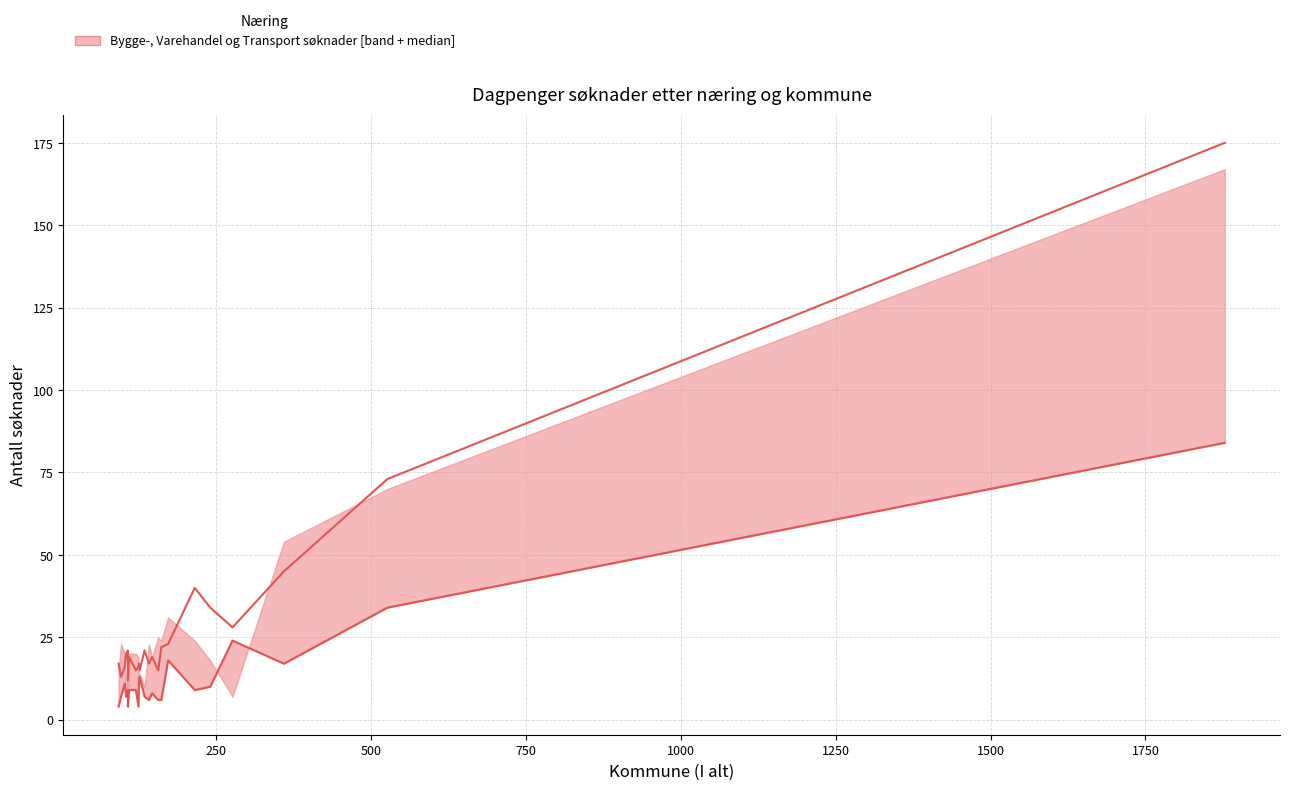

What is the value of the Transport og lagring (lower) point at the 12th from the left?

7